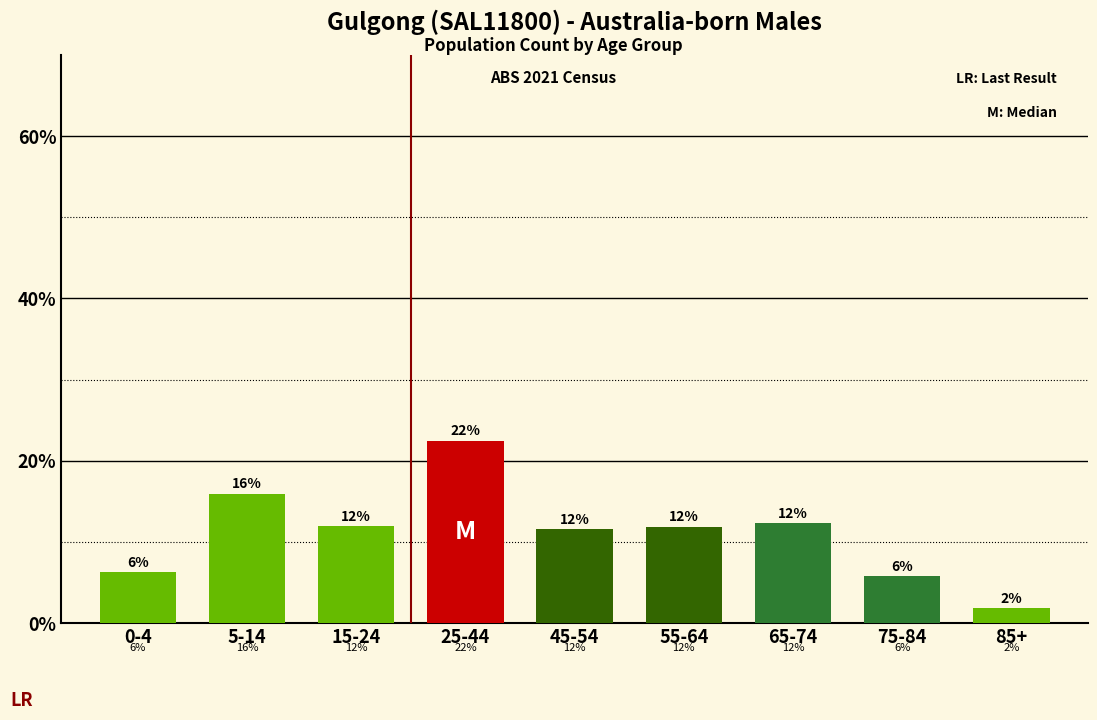

What is the sum of all values?

100.0